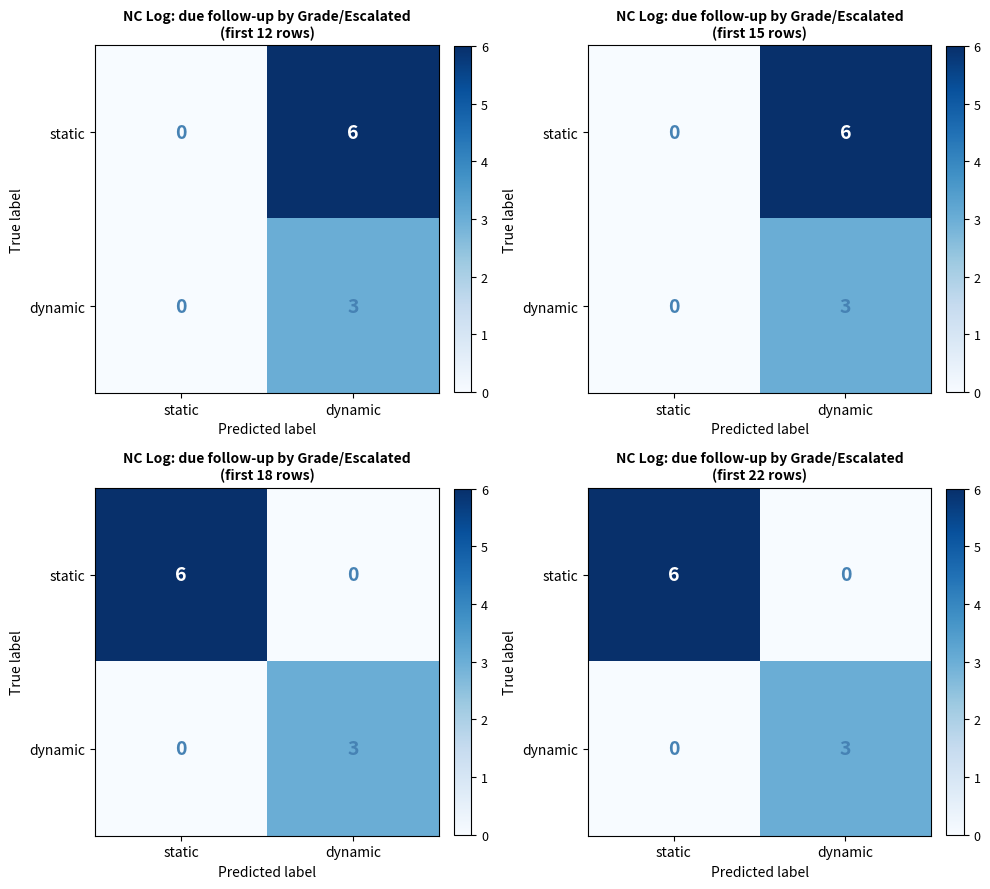

At how many categories does at least one series exceed 0?

2